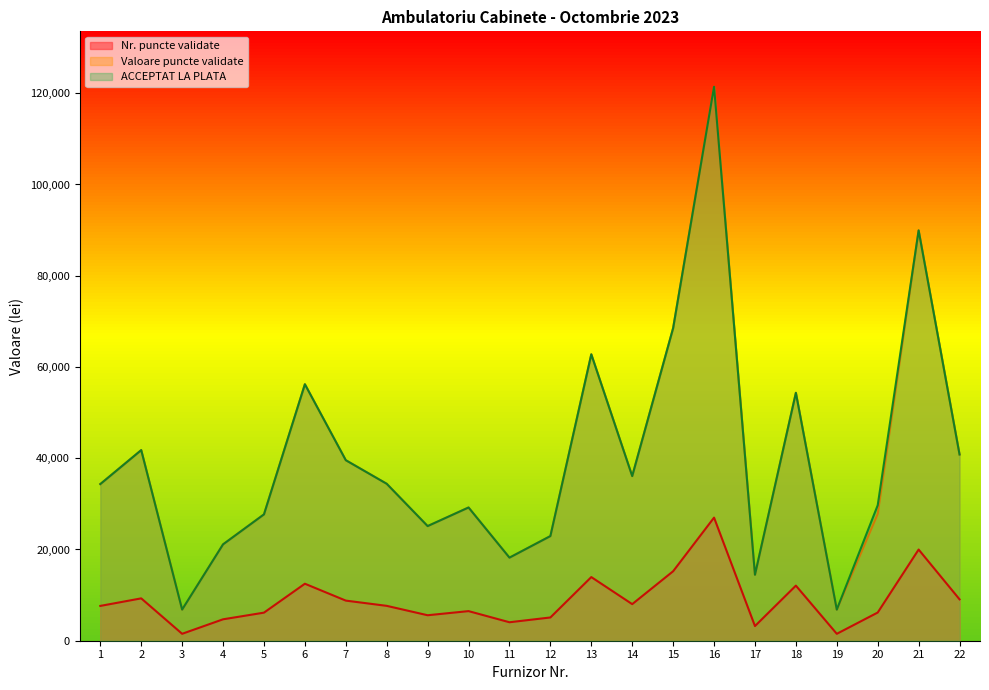

What is the sum of all Valoare puncte validate values?

880408.8